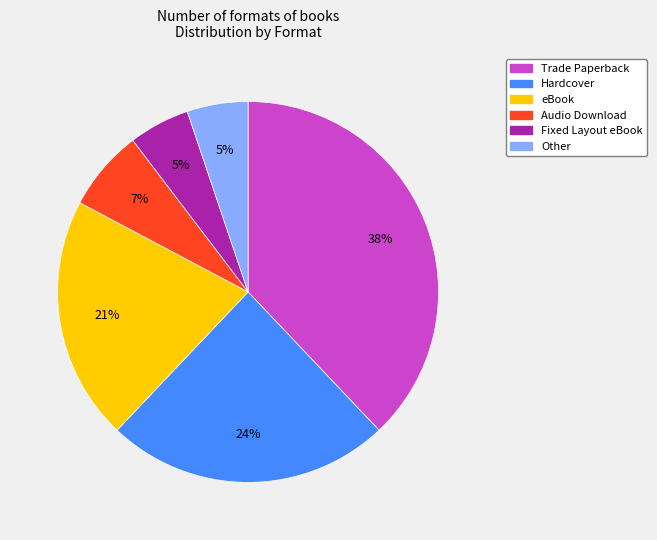

How many slices are in this pie chart?

6